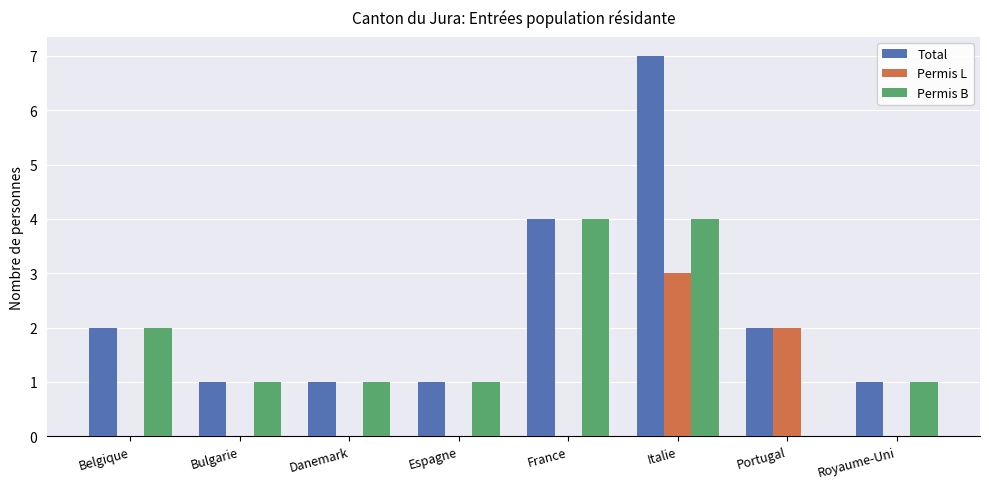

Which series has the largest total across all categories?

Total